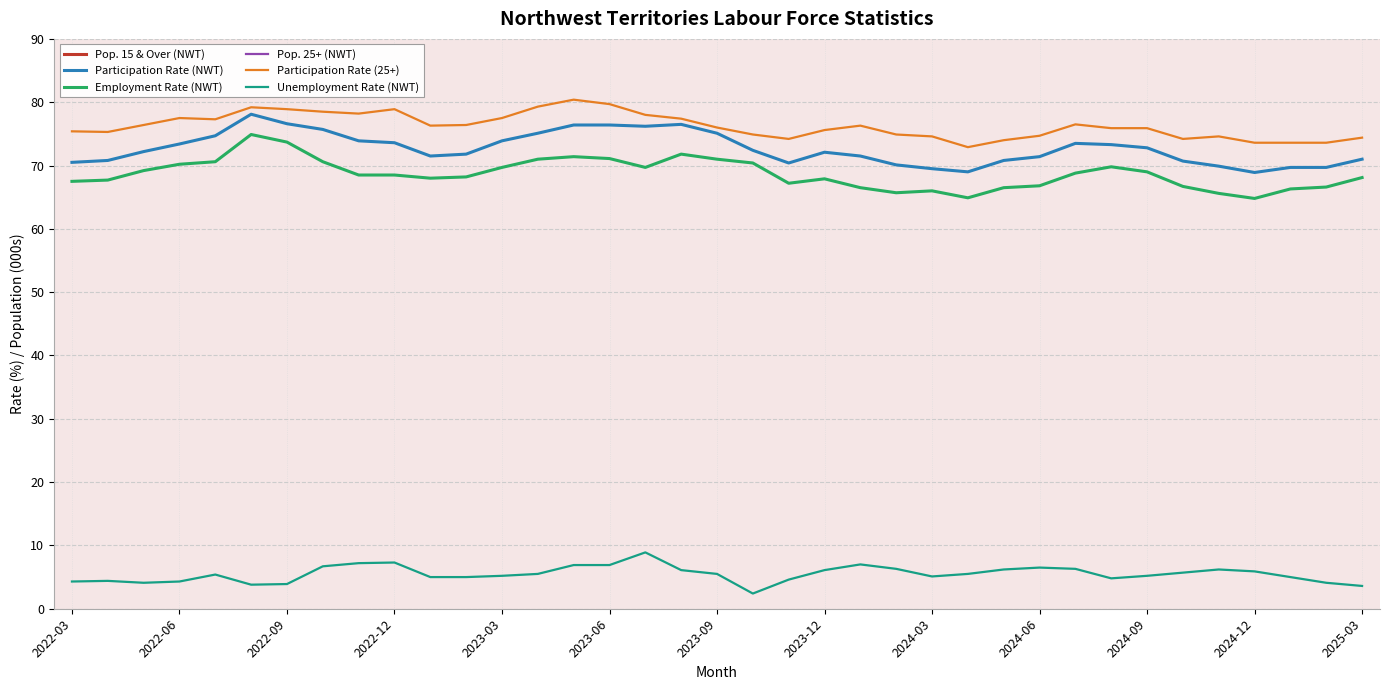

True or false: Participation Rate (NWT) and Employment Rate (NWT) intersect in this chart.

False